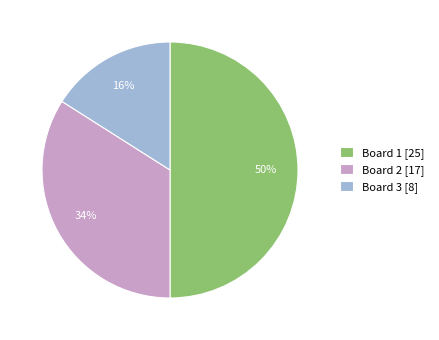

Which category has the biggest portion of the pie?

Board 1 [25]